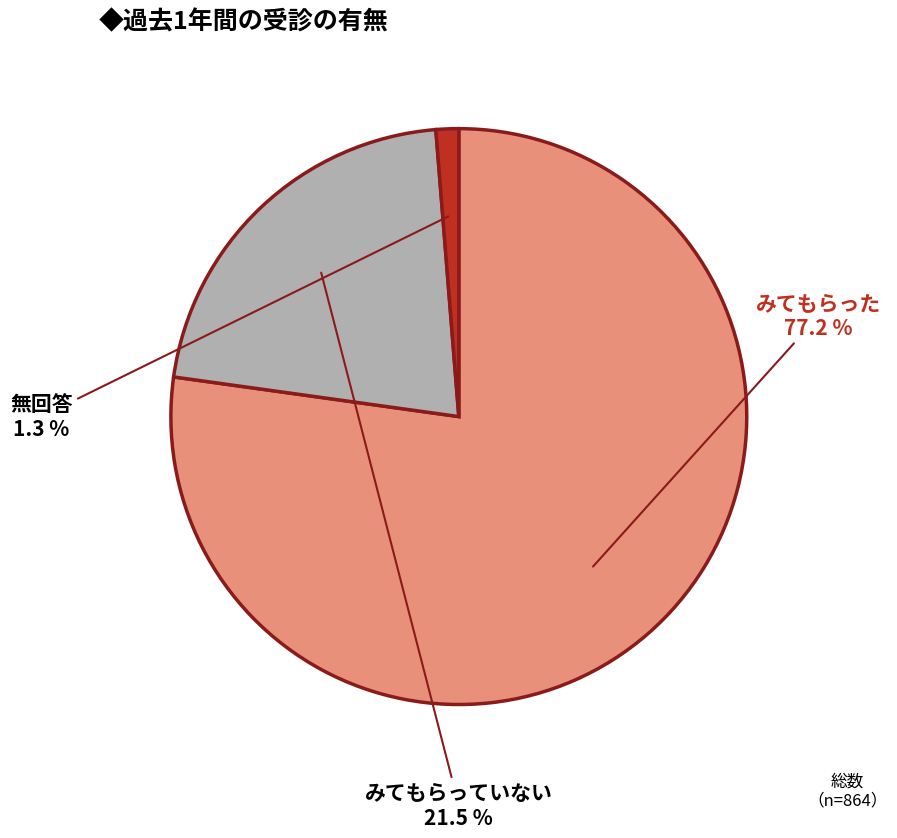

How many segments does this pie chart have?

3